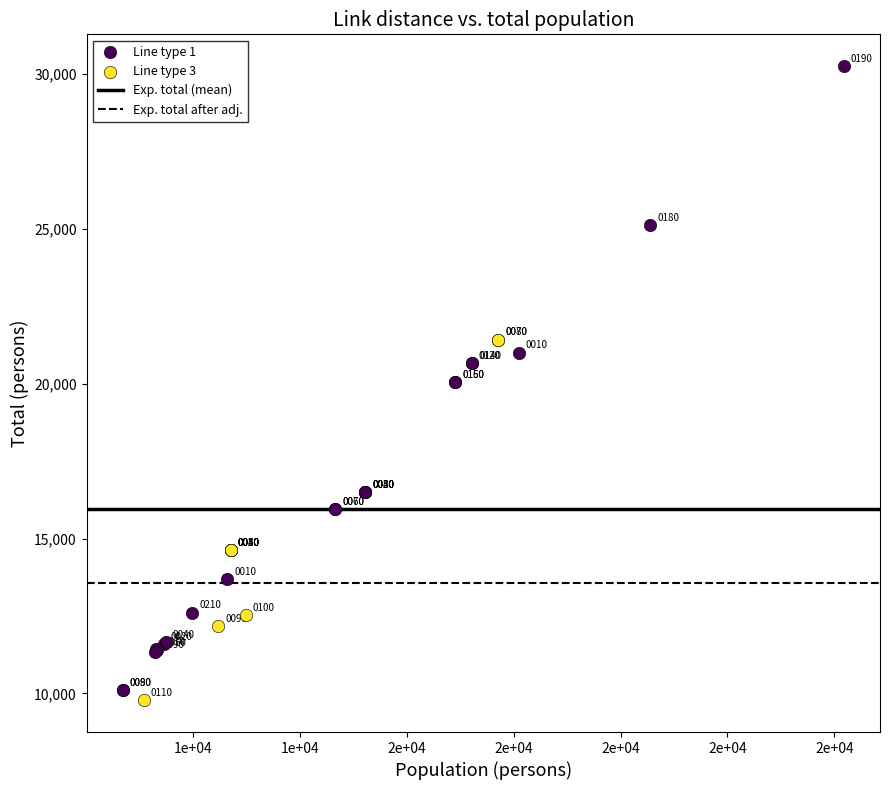

Which series has the largest Y range (max minus min)?

Line type 1